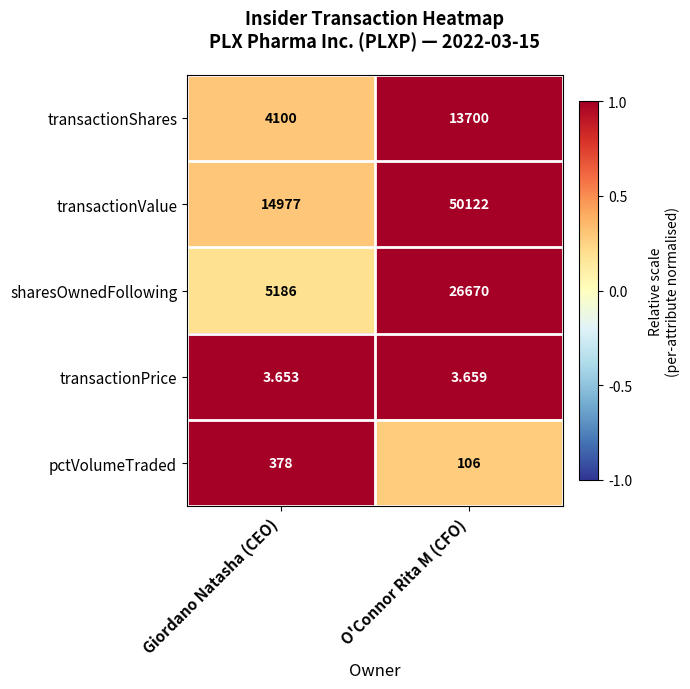

What is the maximum value shown in the chart?

50122.0